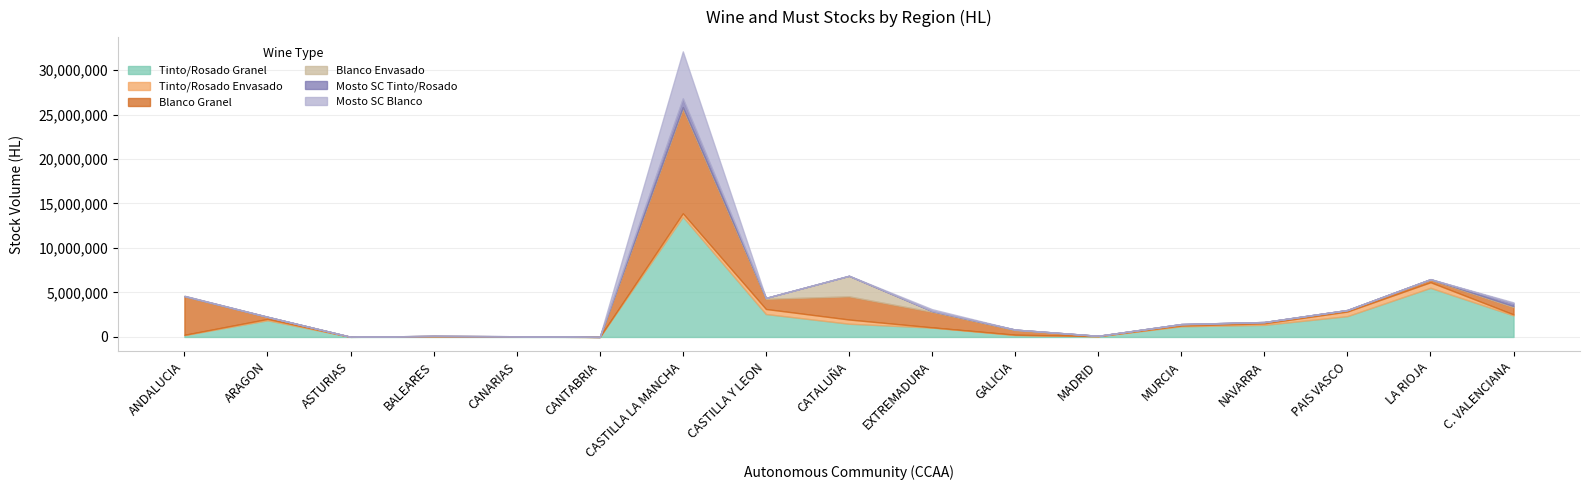

Where do Tinto/Rosado Envasado and Blanco Granel first cross each other?

ARAGON and ASTURIAS